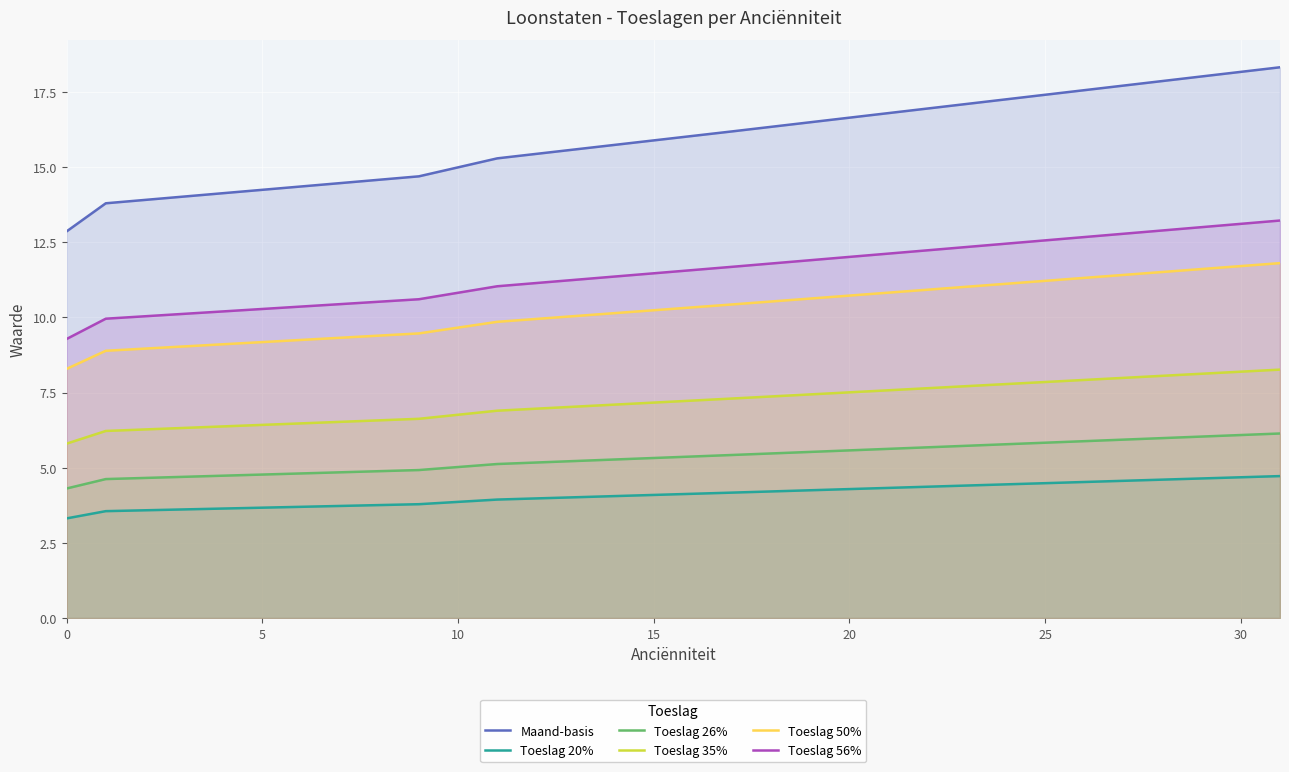

The value of Toeslag 35% at 0 is 5.8. True or false?

True